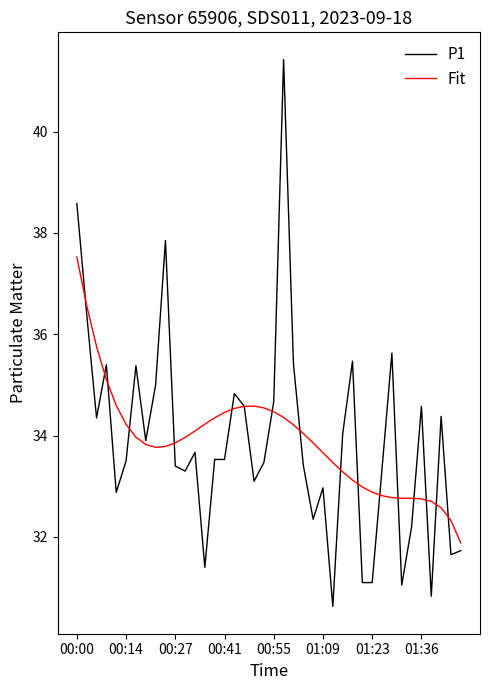

List the series in order of their peak value, lowest first.

Fit, P1